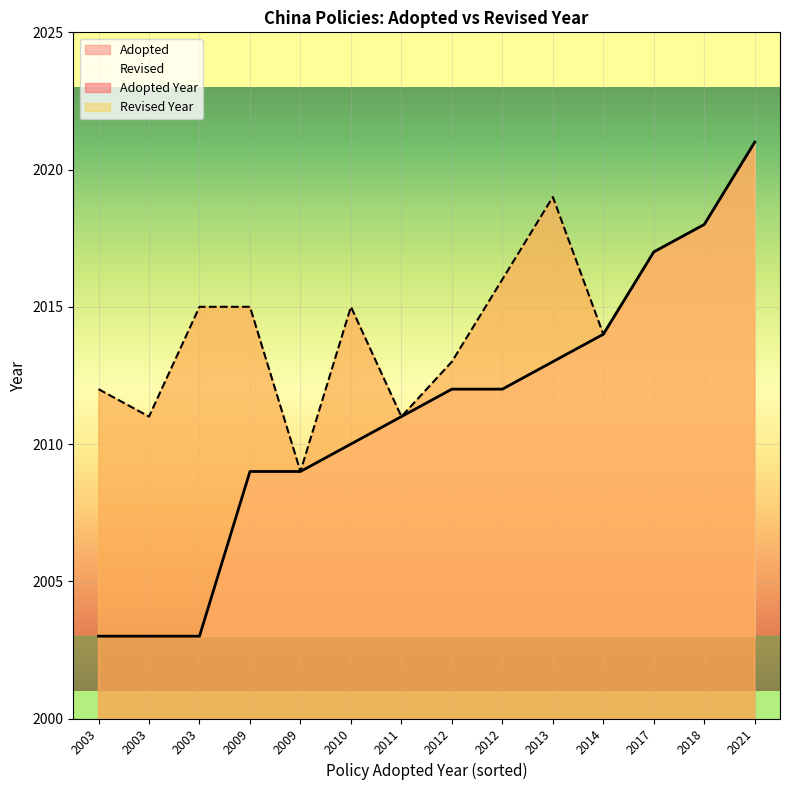

Where is the first local maximum?

2009